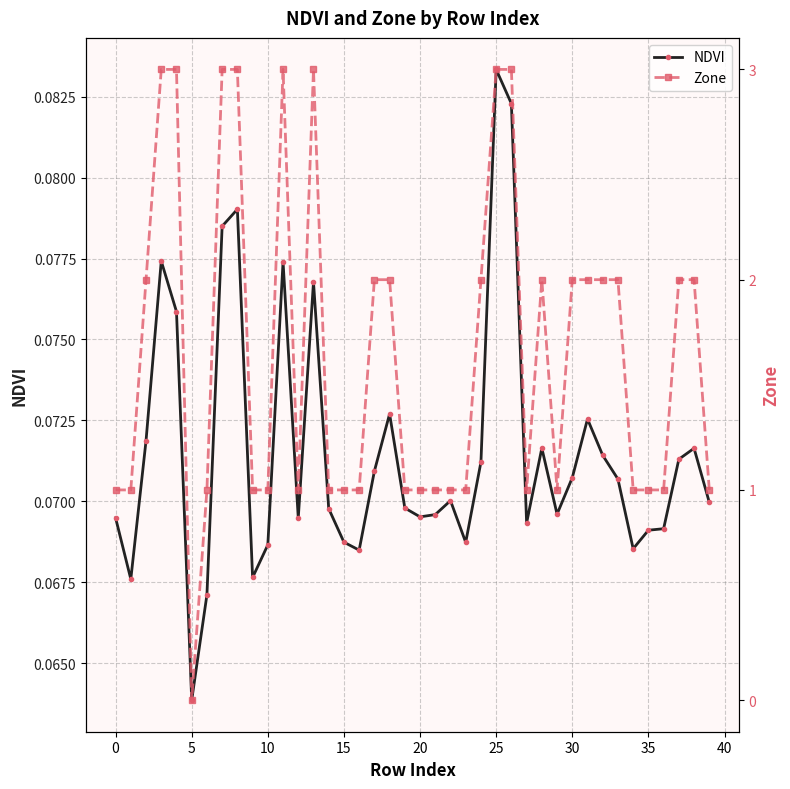

How many values in the Zone series are below 1?

1